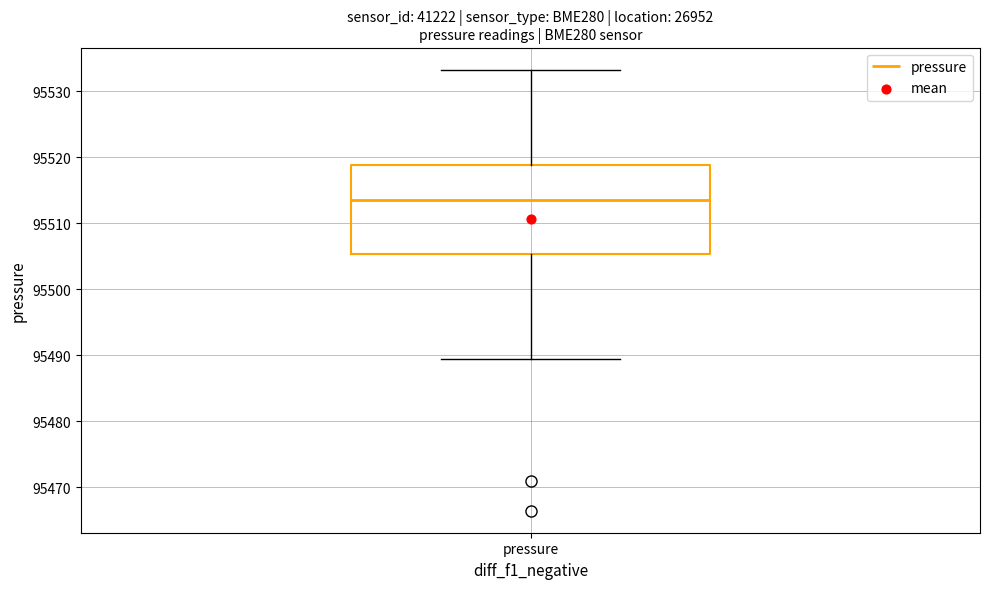

Where does the lower whisker of the box for pressure end on the y-axis? The values are not printed on the chart, so give them approximately, as read against the axis.

95489